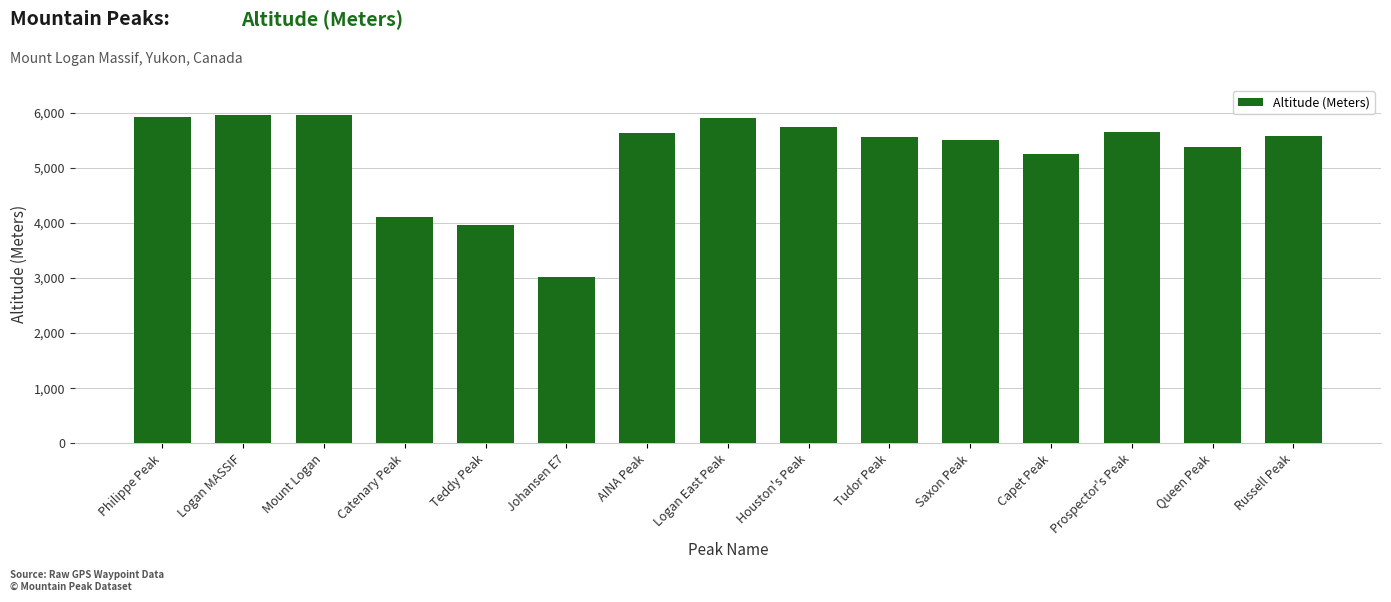

What is the change in value from Logan MASSIF to Tudor Peak?

-400